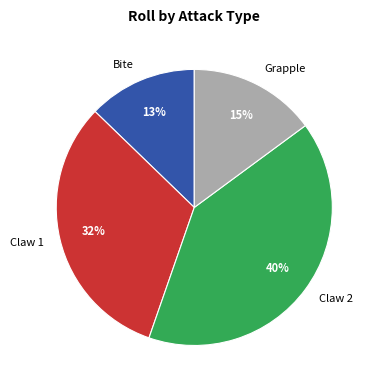

How many segments does this pie chart have?

4